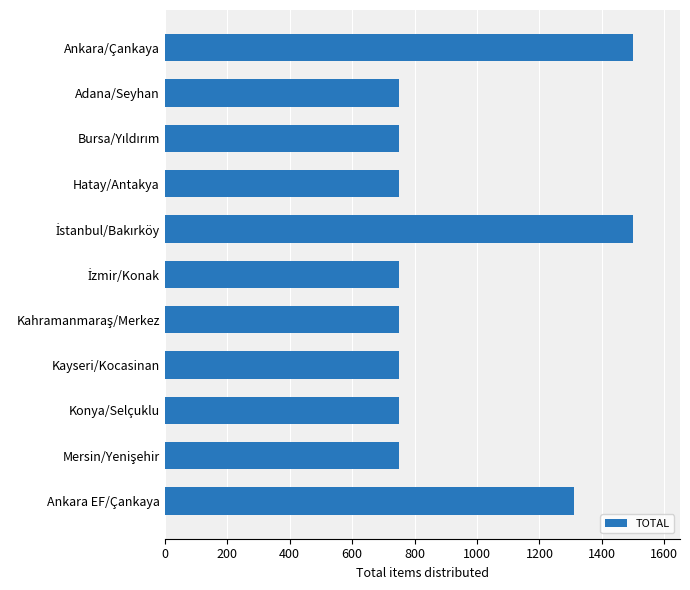

How many bars are there in total?

11